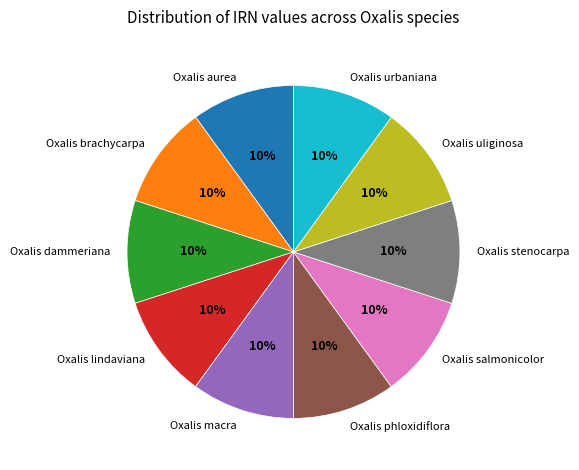

How many segments does this pie chart have?

10